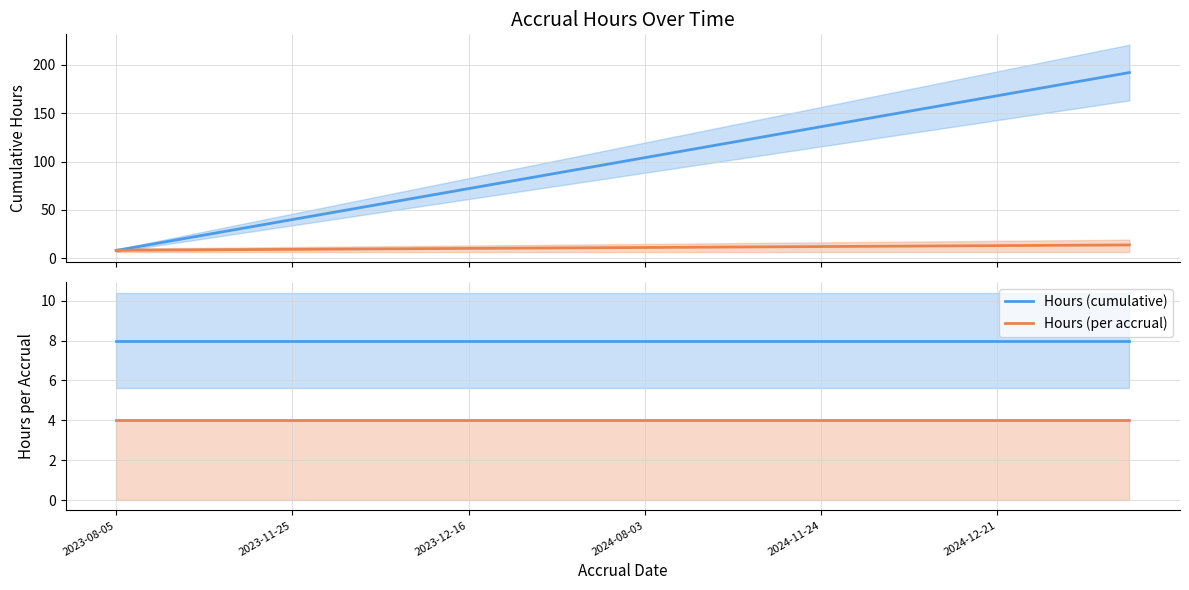

What is the difference between the highest and lowest values at 7?

4